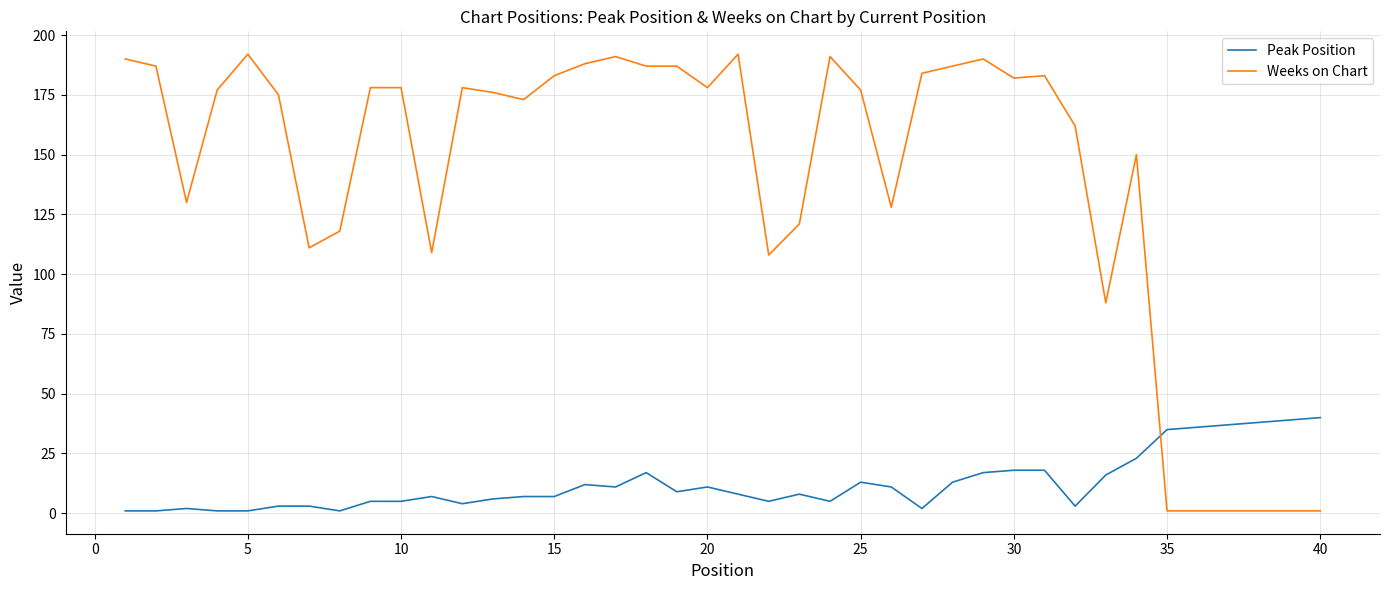

Which series ends up on top after the final intersection of Weeks on Chart and Peak Position?

Peak Position